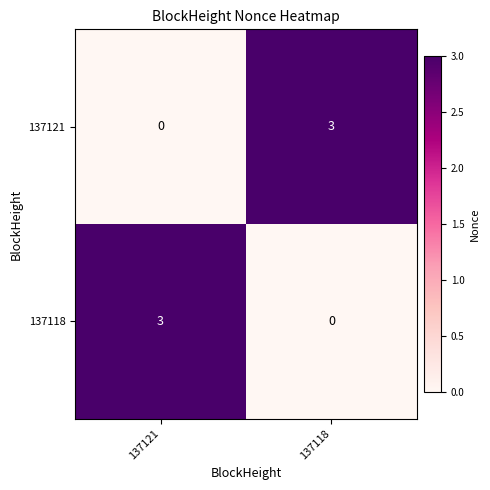

What is the total value across all series at 137118?

3